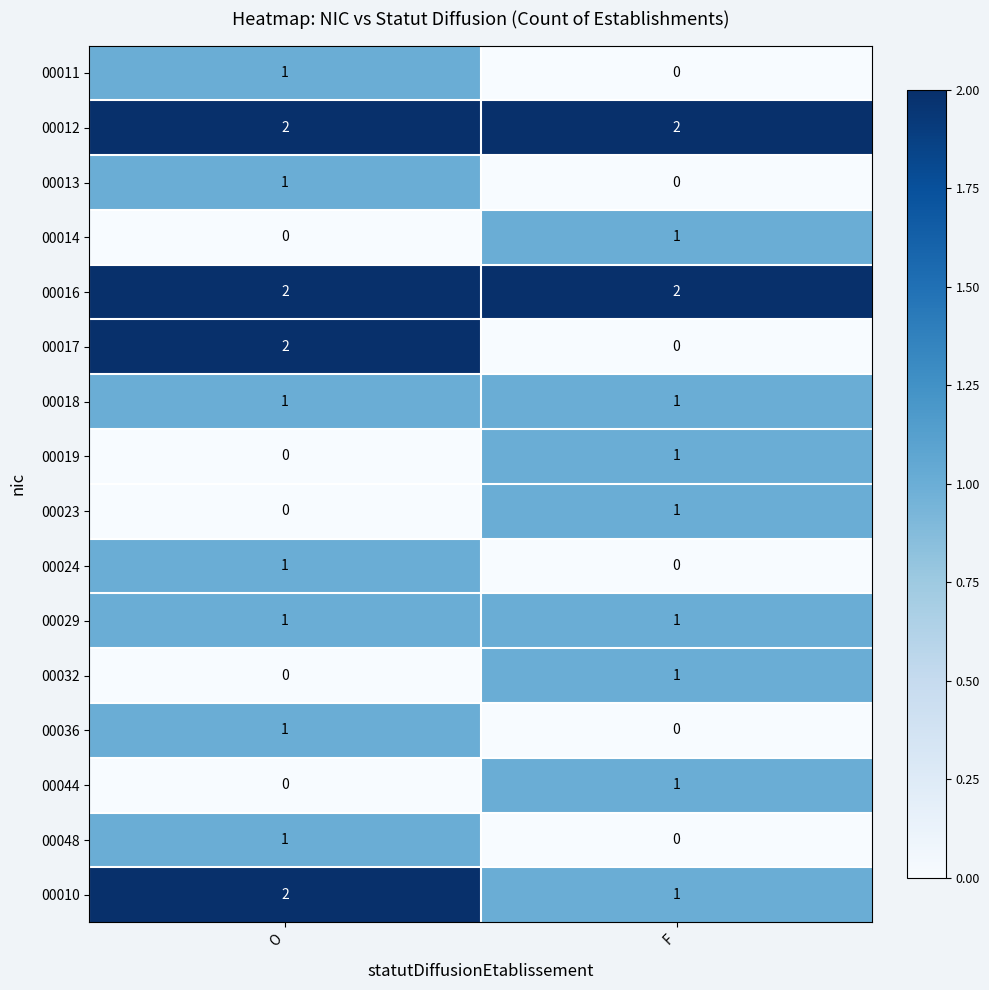

Rank the categories by 00024 value from highest to lowest.

O, F